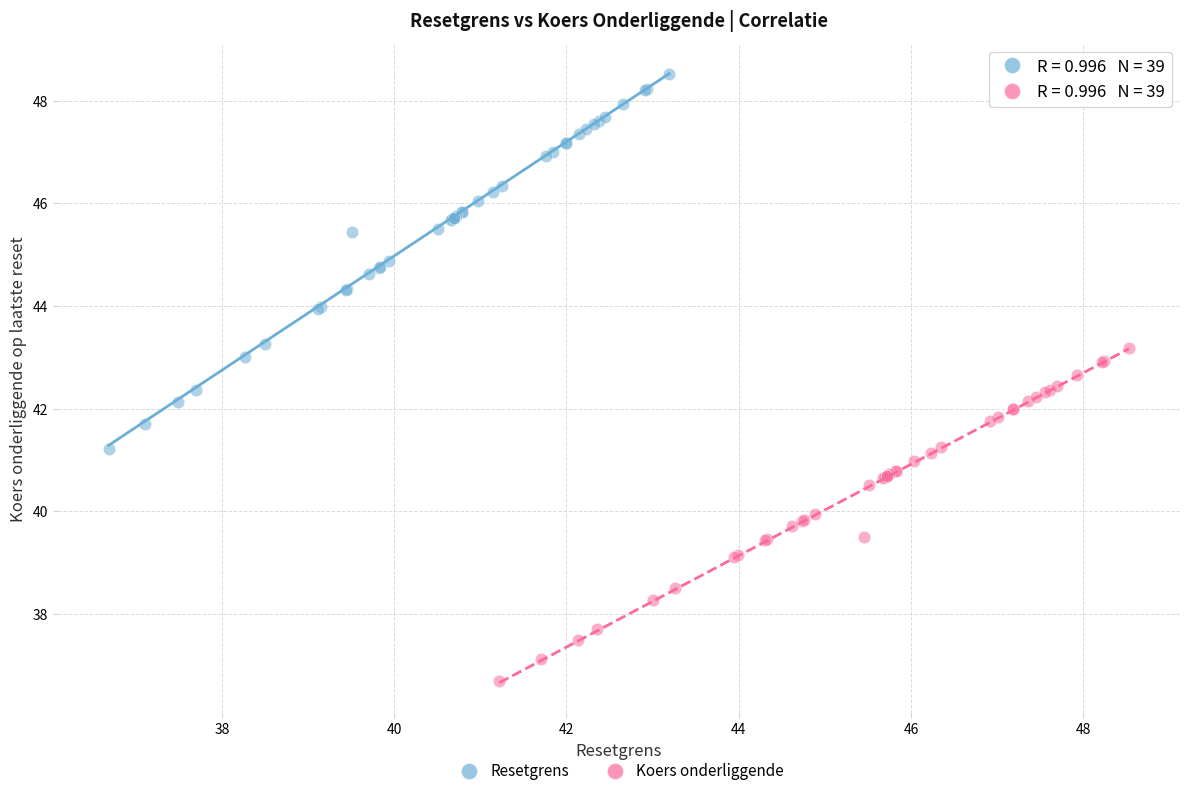

Which series contains the highest Y value?

Resetgrens